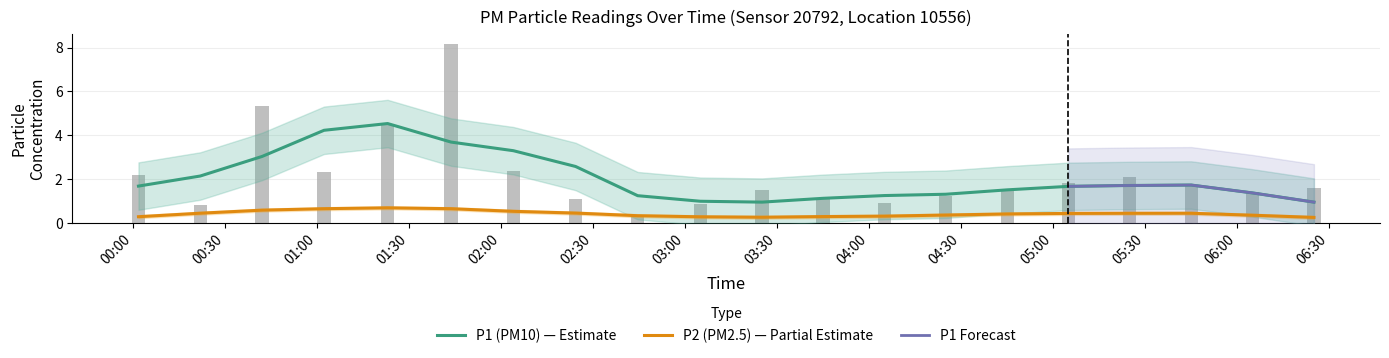

Count the number of categories in the chart.

20